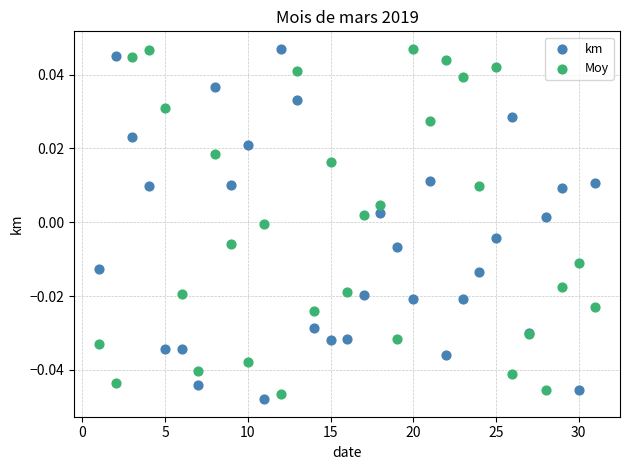

What is the X range (max minus min) for the scatter plot?

30.0